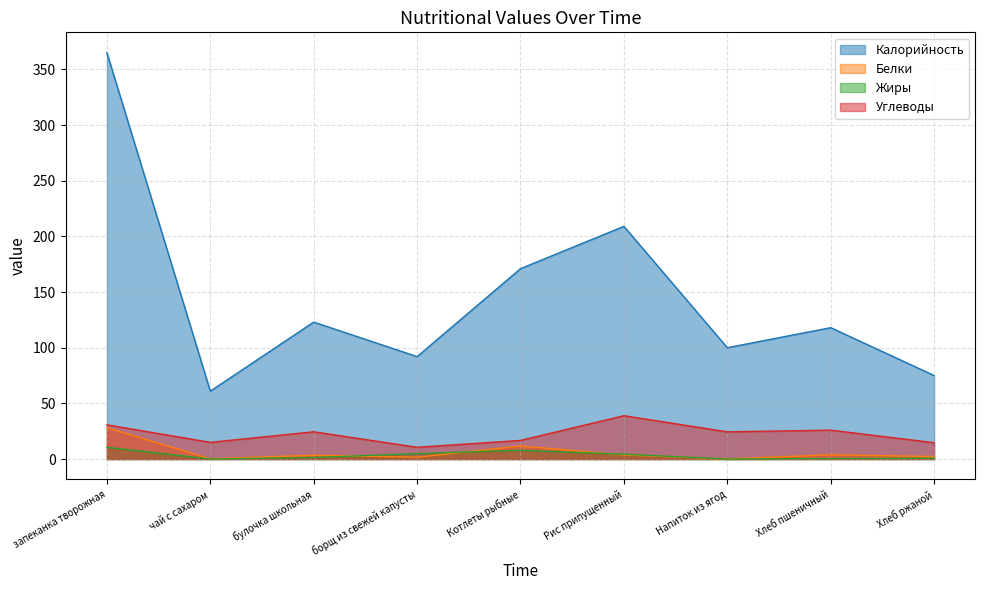

What is the label of the 9th point from the right?

запеканка творожная